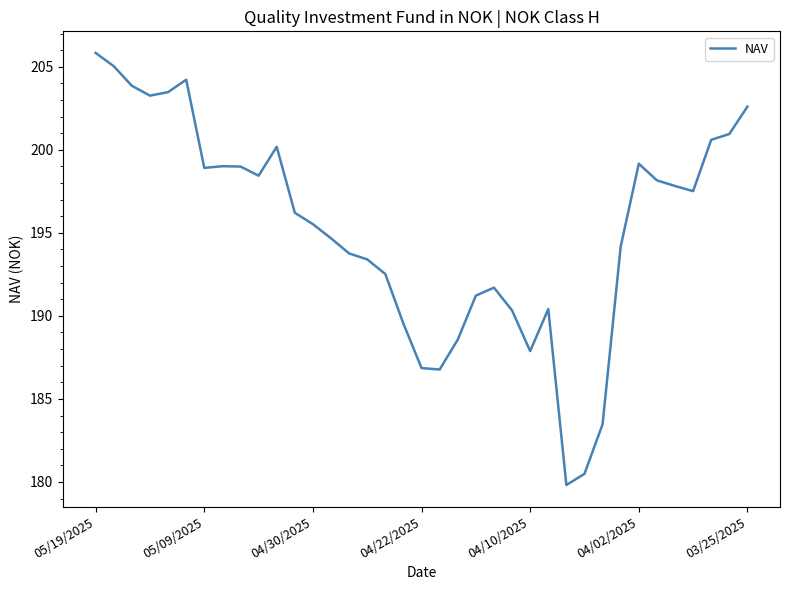

How many interior local peaks (higher than both neighbors) does the data have?

6